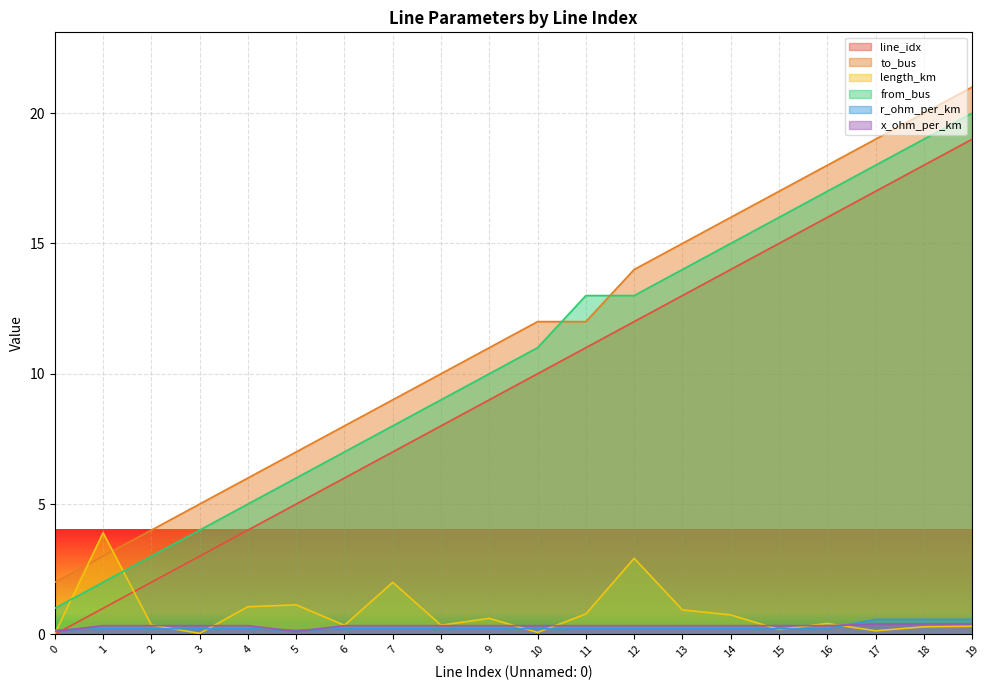

List the labels in order of line_idx value, largest first.

19, 18, 17, 16, 15, 14, 13, 12, 11, 10, 9, 8, 7, 6, 5, 4, 3, 2, 1, 0